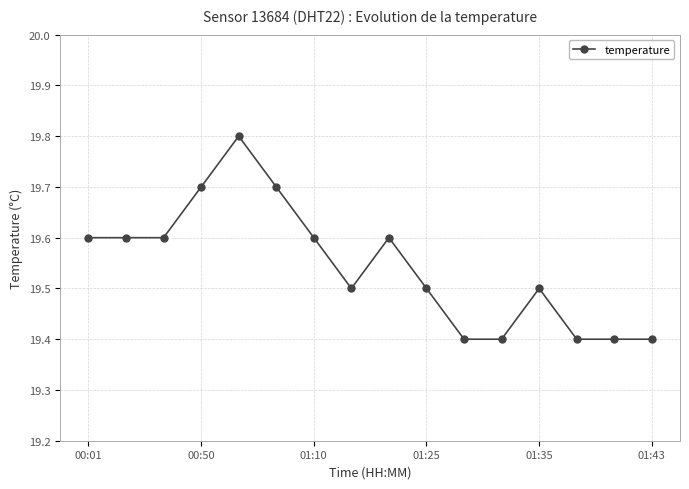

What is the average value?

19.5